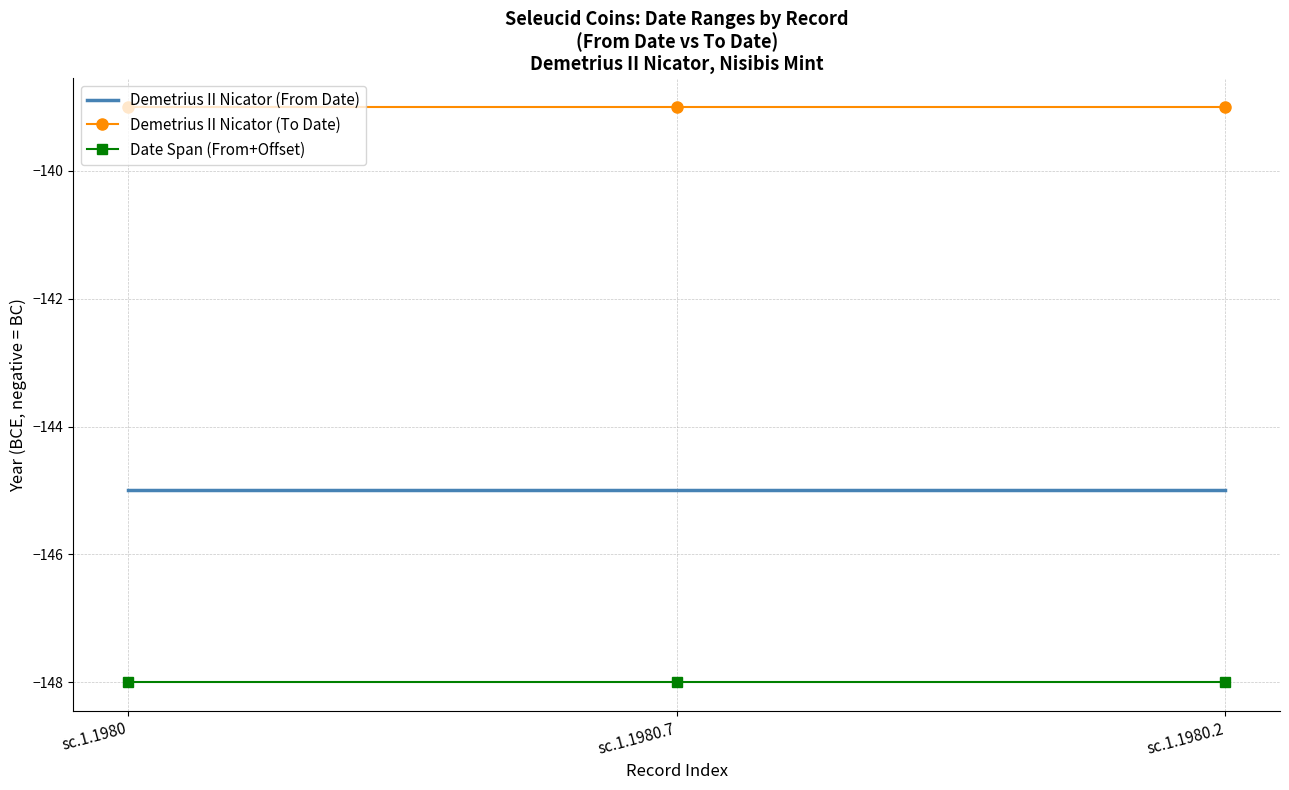

At sc.1.1980, list the series in order from smallest to largest.

Date Span (From+Offset), Demetrius II Nicator (From Date), Demetrius II Nicator (To Date)